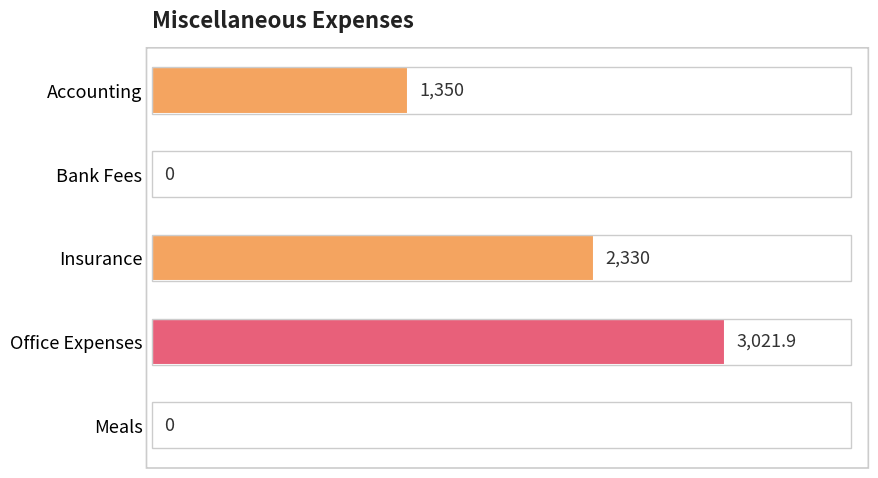

Reading bottom to top, what are all the values shown in this chart?

Meals=0.0	Office Expenses=3021.9	Insurance=2330.0	Bank Fees=0.0	Accounting=1350.0